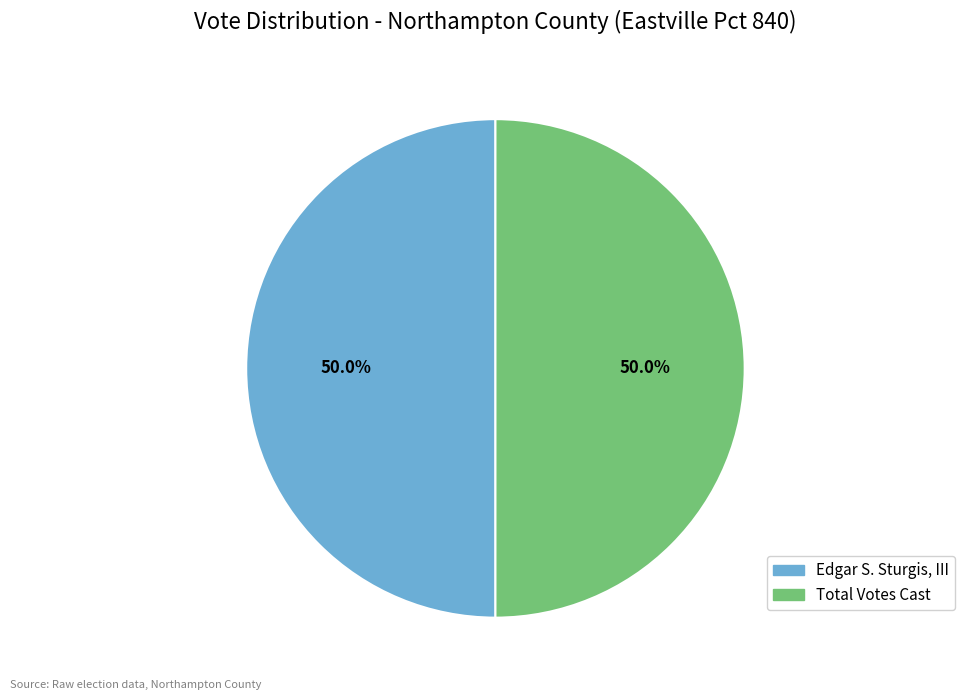

How many segments does this pie chart have?

2